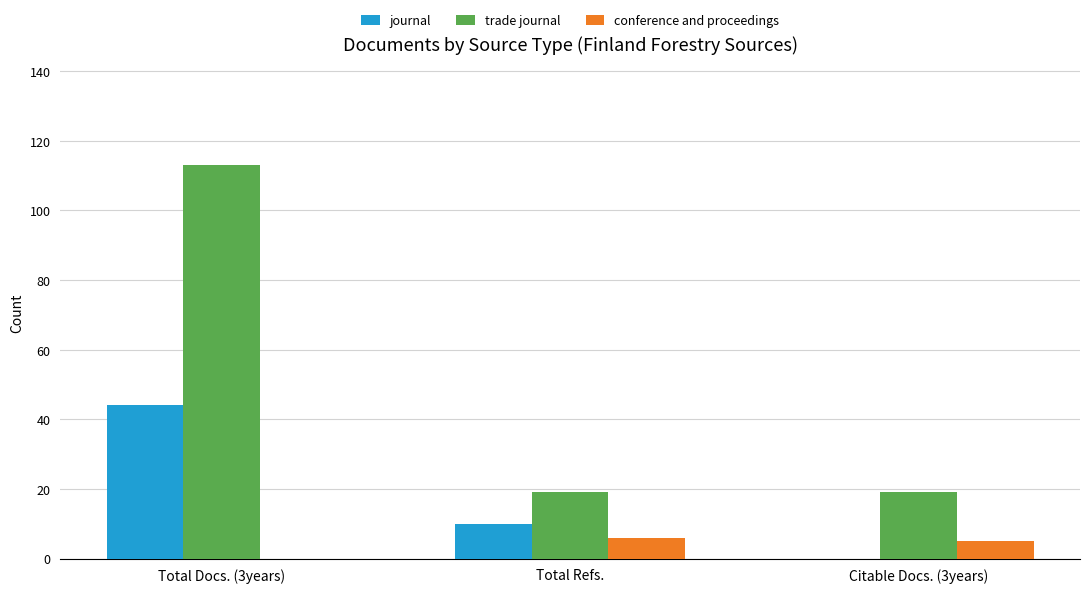

Where is journal nearest to the value 22?

Total Refs.